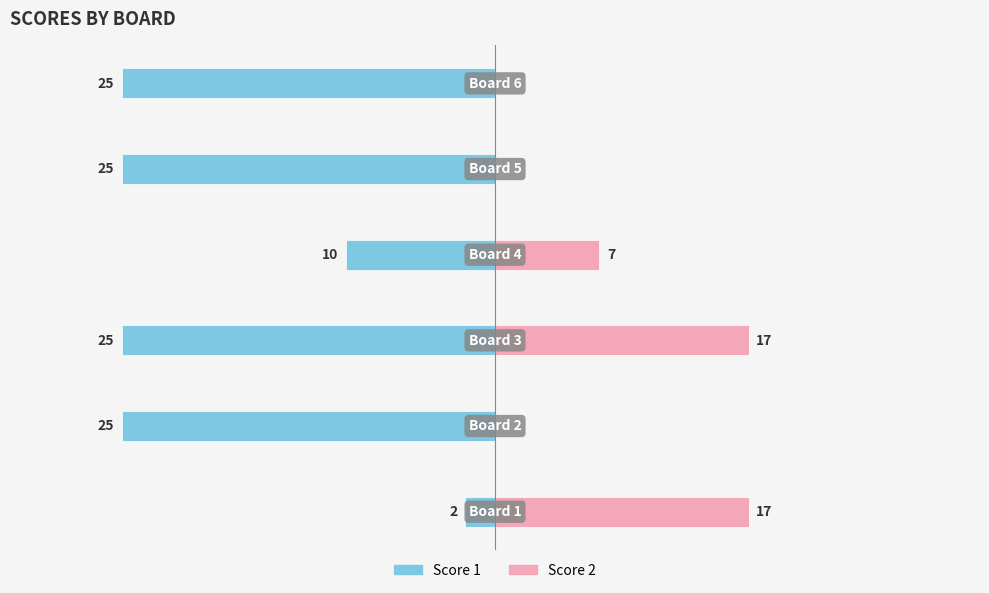

Reading left to right, what are all the values shown in this chart?

Score 1: -2	-25	-25	-10	-25	-25
Score 2: 17	0	17	7	0	0